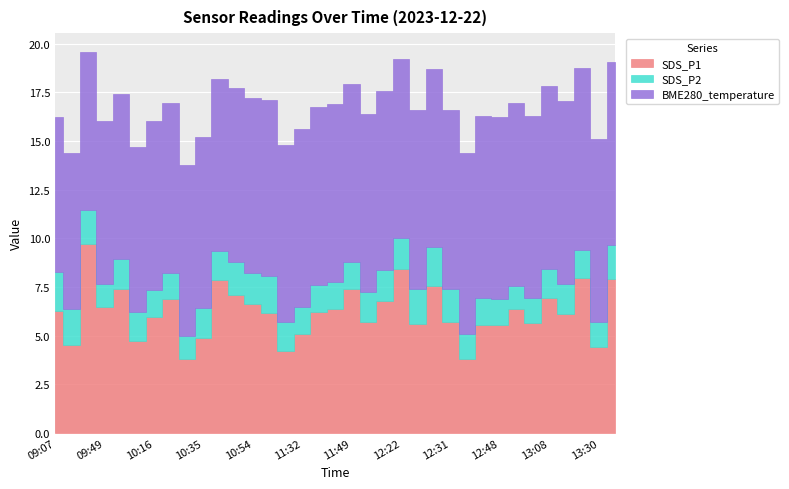

What is the value of the BME280_temperature point at the 21st from the left?

9.2